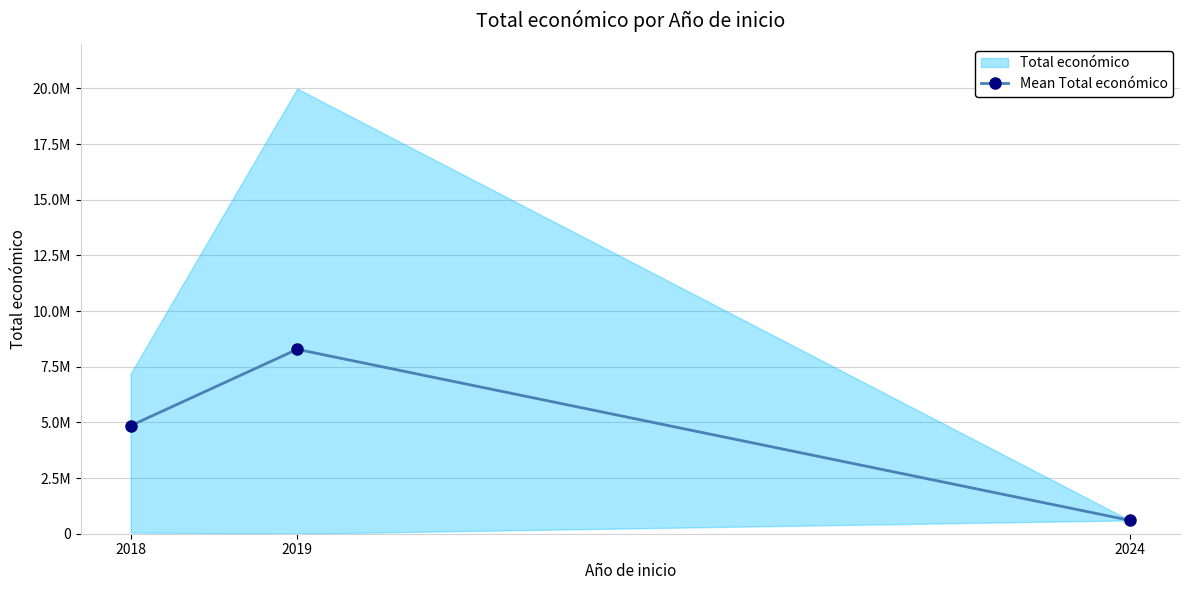

At which category does the chart reach its peak across all series?

2019